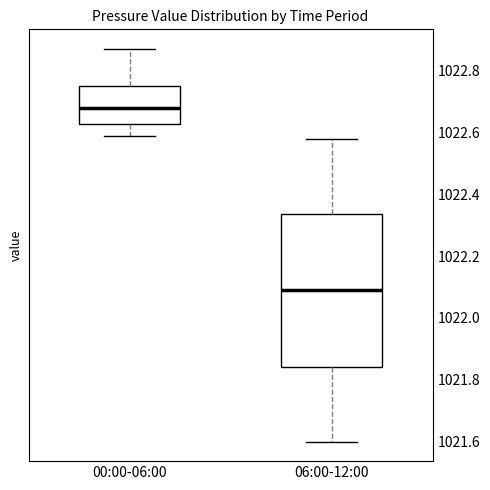

Comparing the boxes themselves (not the whiskers), which one is the tallest?

06:00-12:00